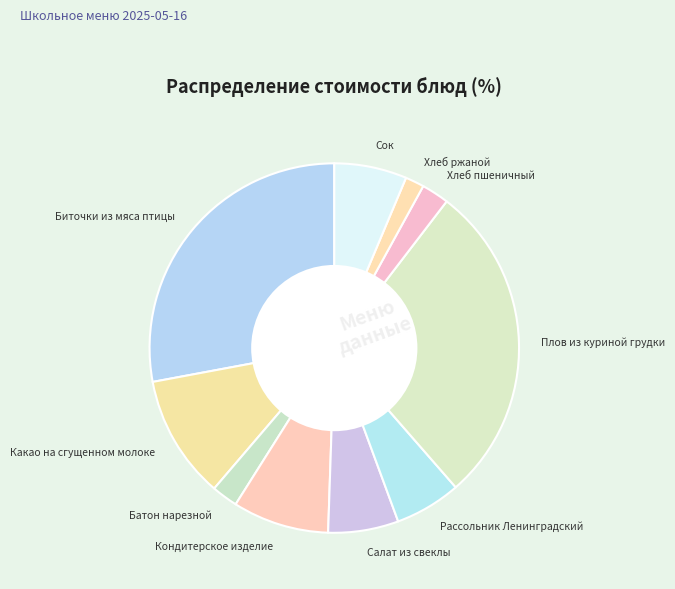

Between Хлеб ржаной and Биточки из мяса птицы, which is larger?

Биточки из мяса птицы